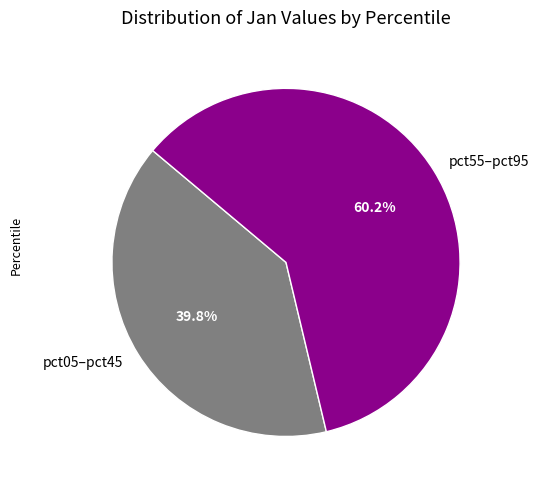

What is the smallest slice in the pie chart?

pct05–pct45